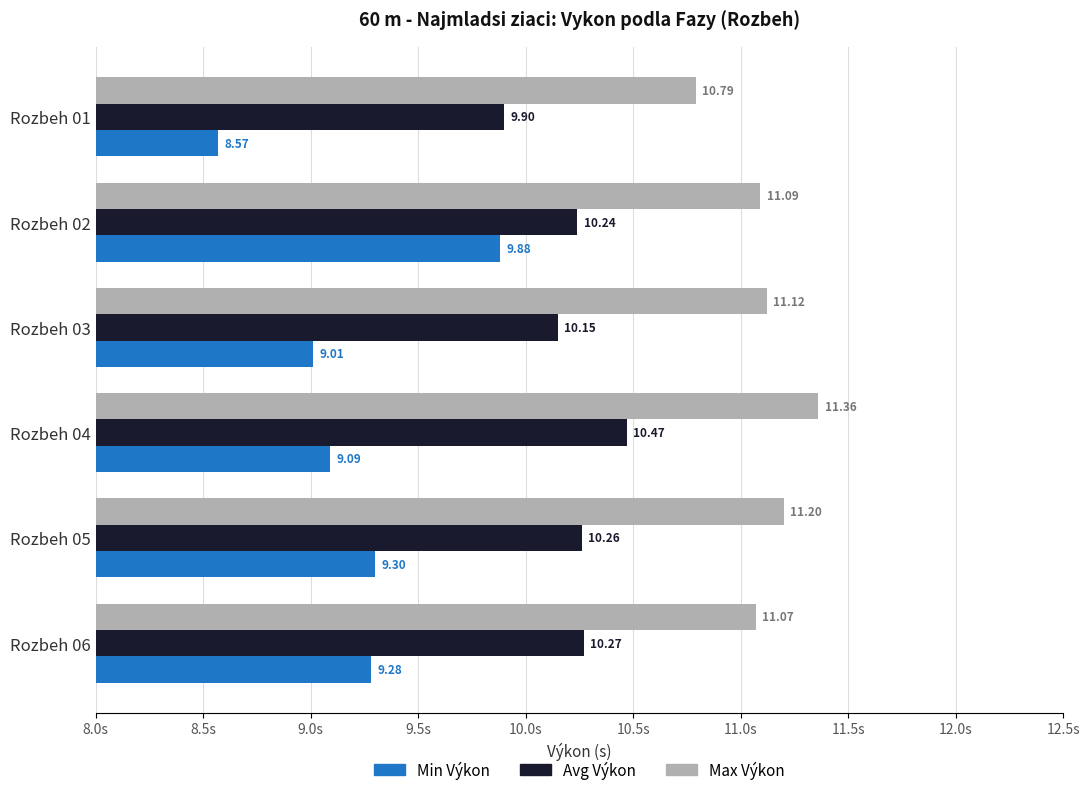

List the series in order of their peak value, lowest first.

Min Výkon, Avg Výkon, Max Výkon